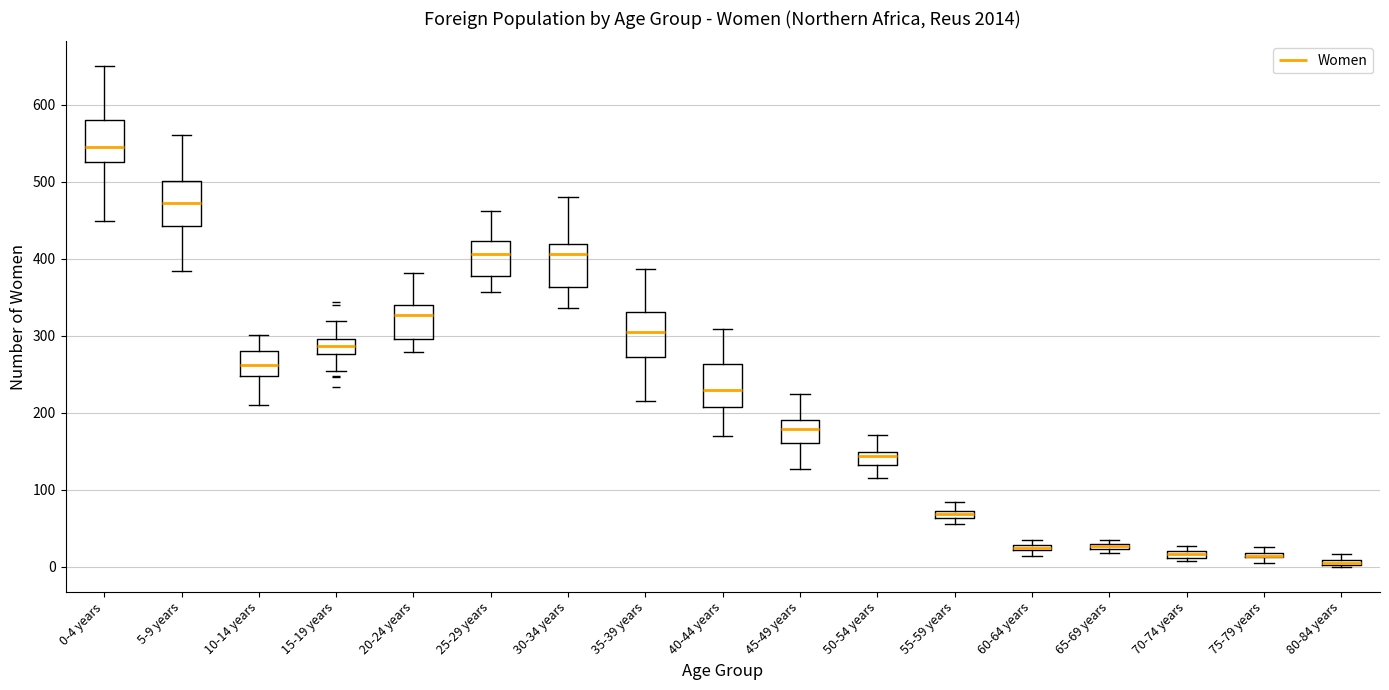

Where does the upper whisker of the box for 55-59 years end on the y-axis? The values are not printed on the chart, so give them approximately, as read against the axis.

80